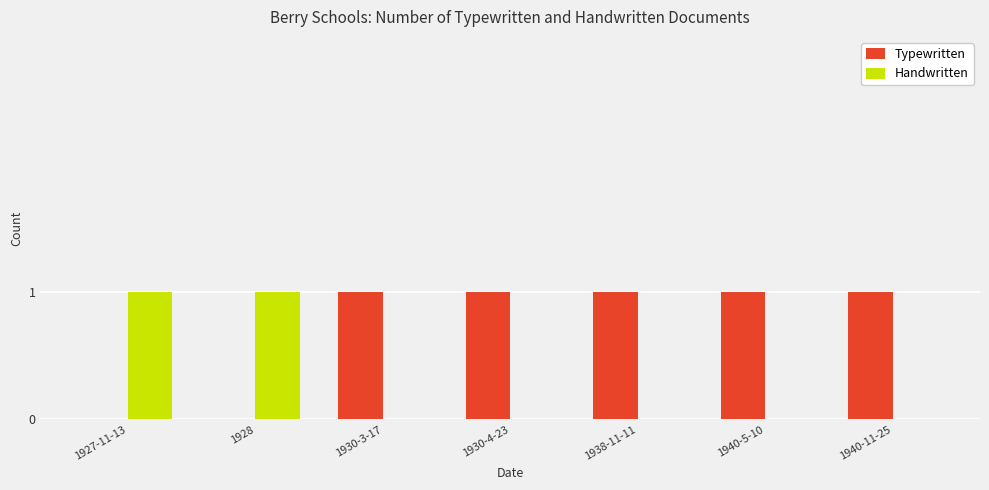

How many series are shown in this chart?

2